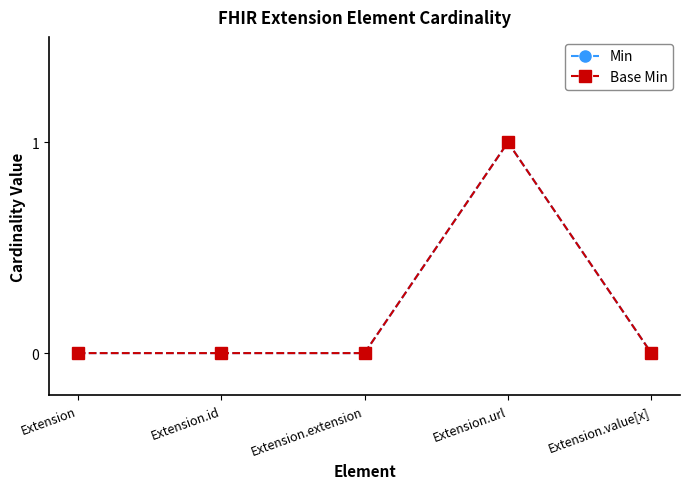

Does the chart have visible grid lines?

No